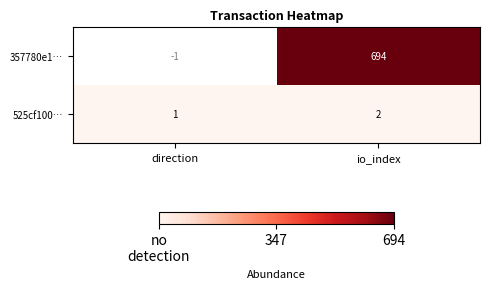

What is the sum of the 525cf100… values at direction and io_index?

3